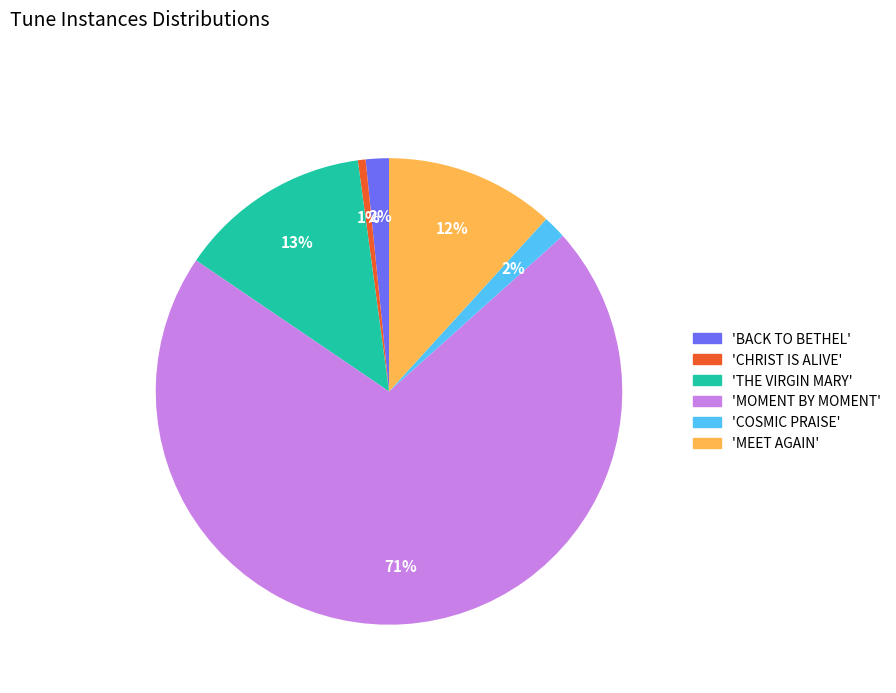

What percentage is the 'COSMIC PRAISE' slice, to the nearest percent?

2%